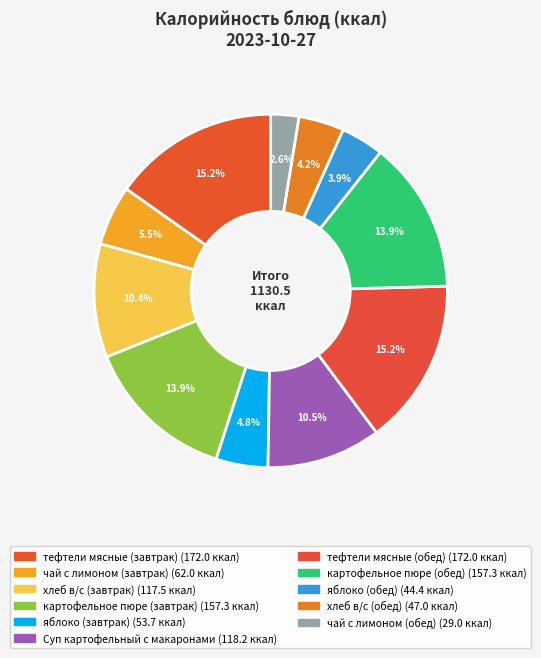

How many slices are in this pie chart?

11